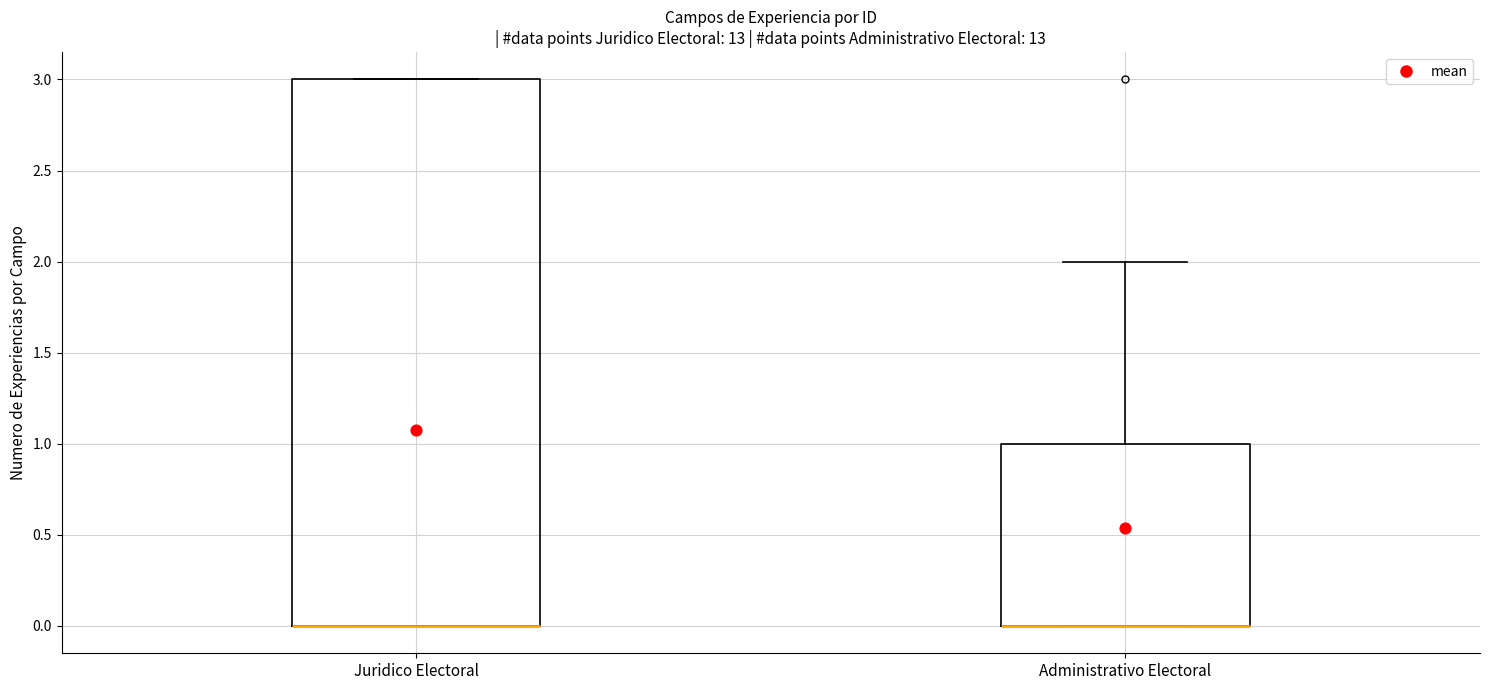

Reading left to right, transcribe this box plot: for each box, give where its median line is, the range the box spans, and where its two whiskers end, as read against the y-axis. The values are not printed on the chart, so give them approximately, as read against the axis.

Juridico Electoral: median 0 (drawn on the box's lower edge), box 0 to 3, whiskers 0 to 3
Administrativo Electoral: median 0 (drawn on the box's lower edge), box 0 to 1, whiskers 0 to 2